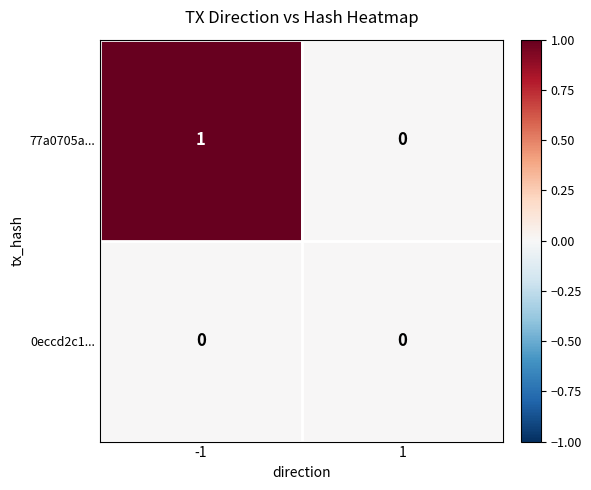

At -1, list the series in order from smallest to largest.

0eccd2c1..., 77a0705a...